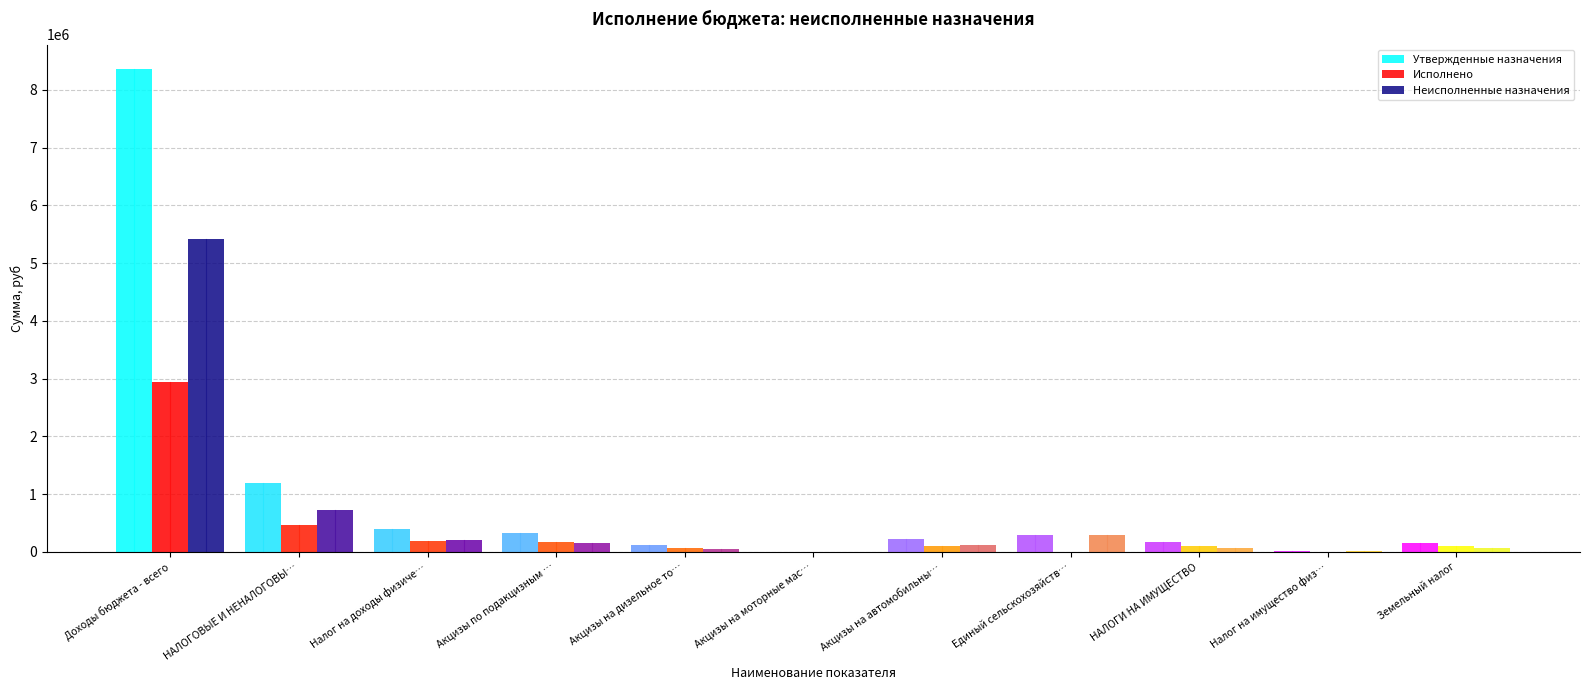

What is the maximum value shown in the chart?

8366000.0